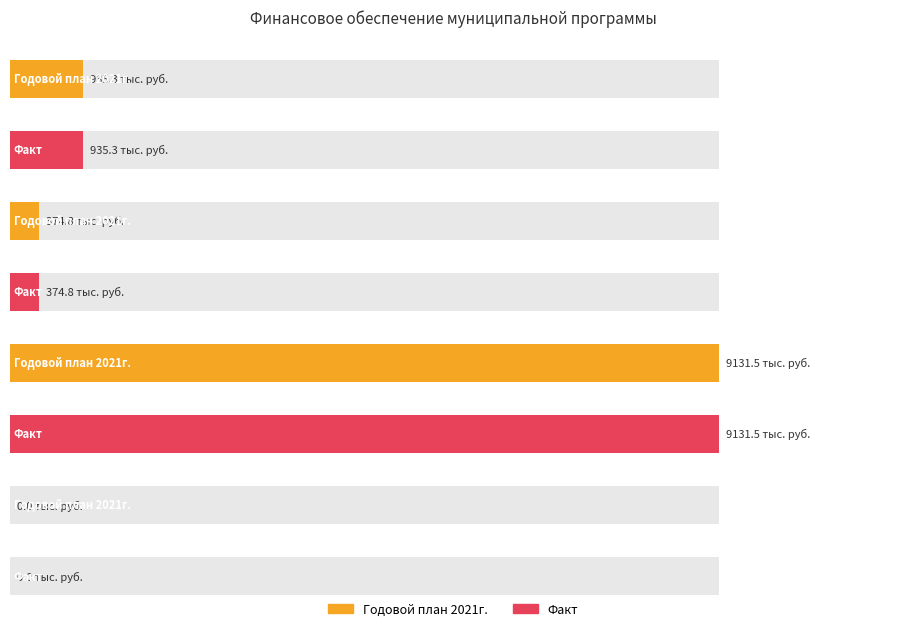

List the series in order of their peak value, lowest first.

Годовой план 2021г., Факт